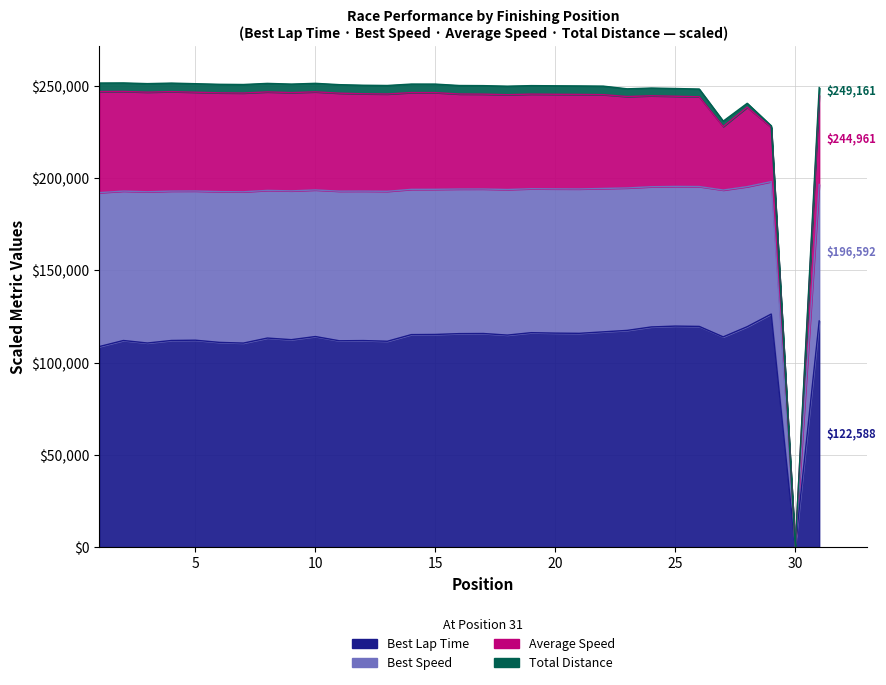

True or false: Best Lap Time has a value of 52313.9 at 11.

False